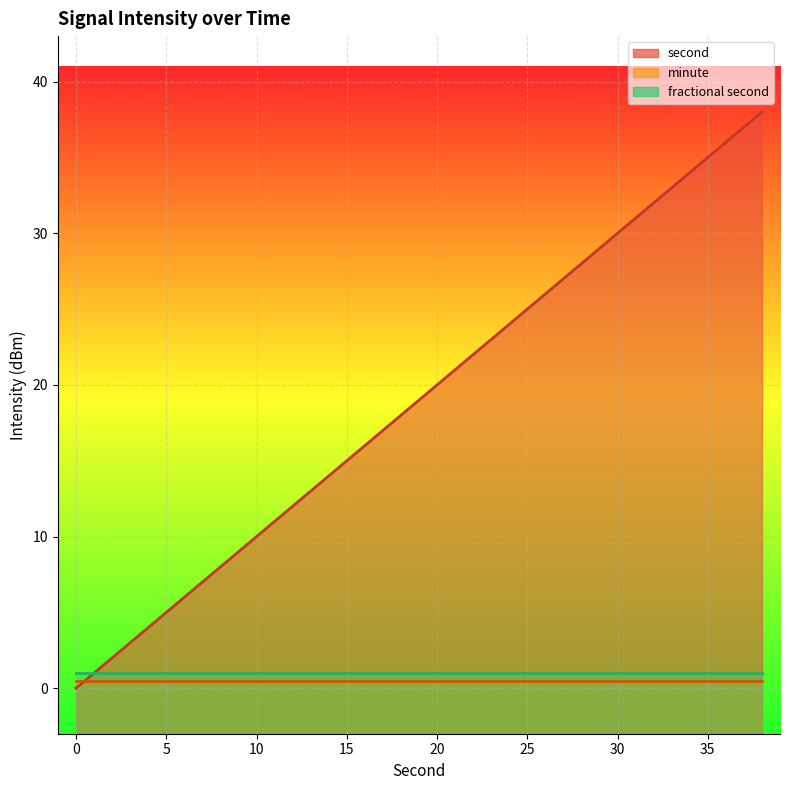

True or false: minute and fractional second intersect in this chart.

False